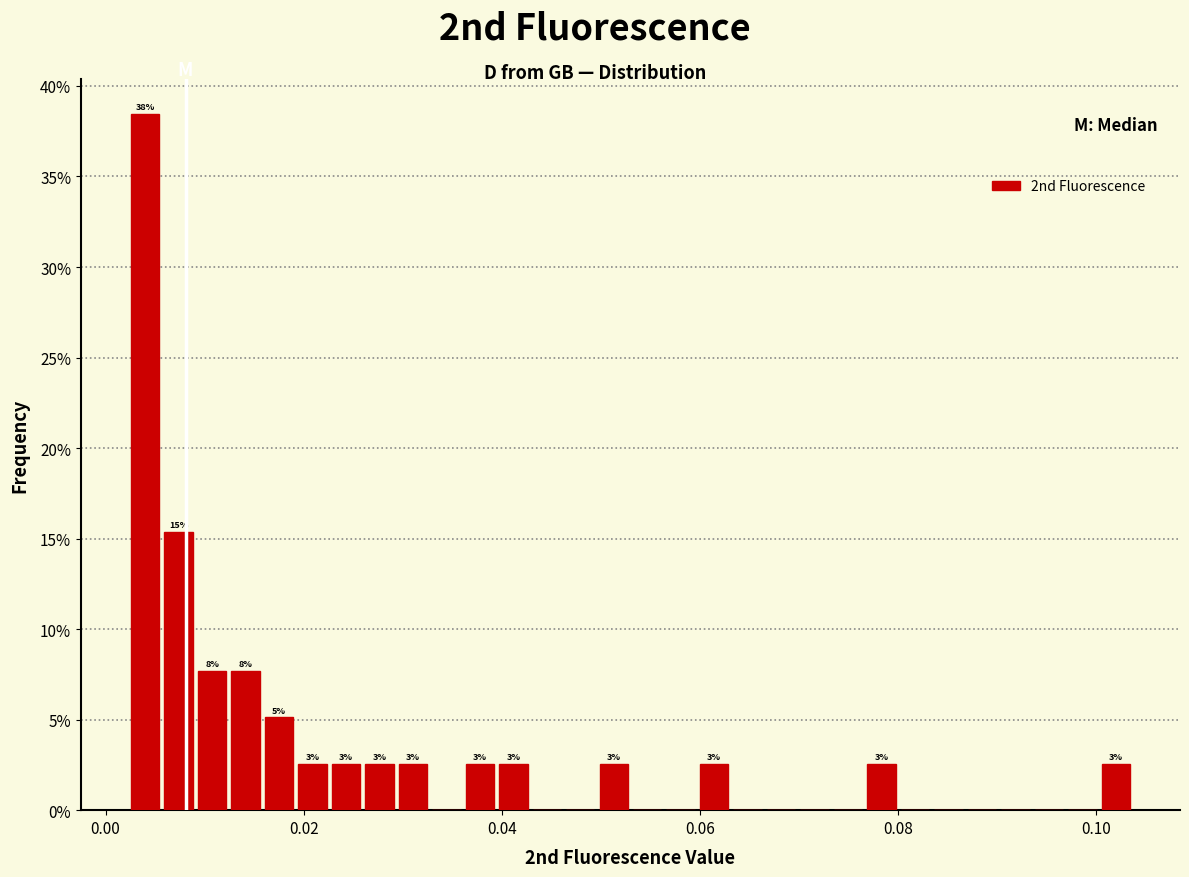

Read against the x-axis, roughly where is the centre of the tallest bar?

0.004